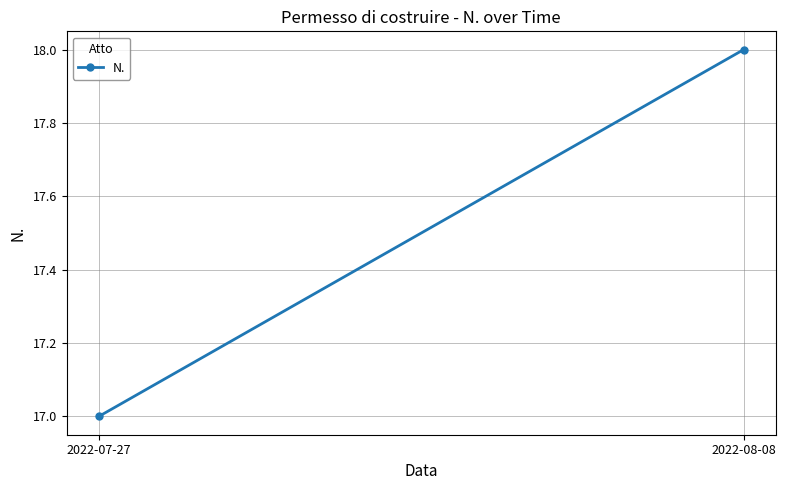

What is the minimum value shown in the chart?

17